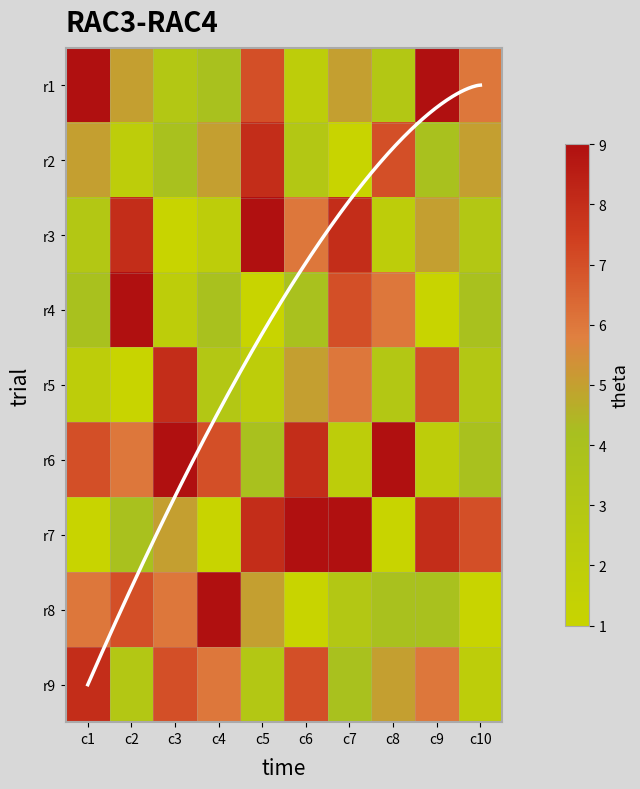

What is the average value of the r7 series?

5